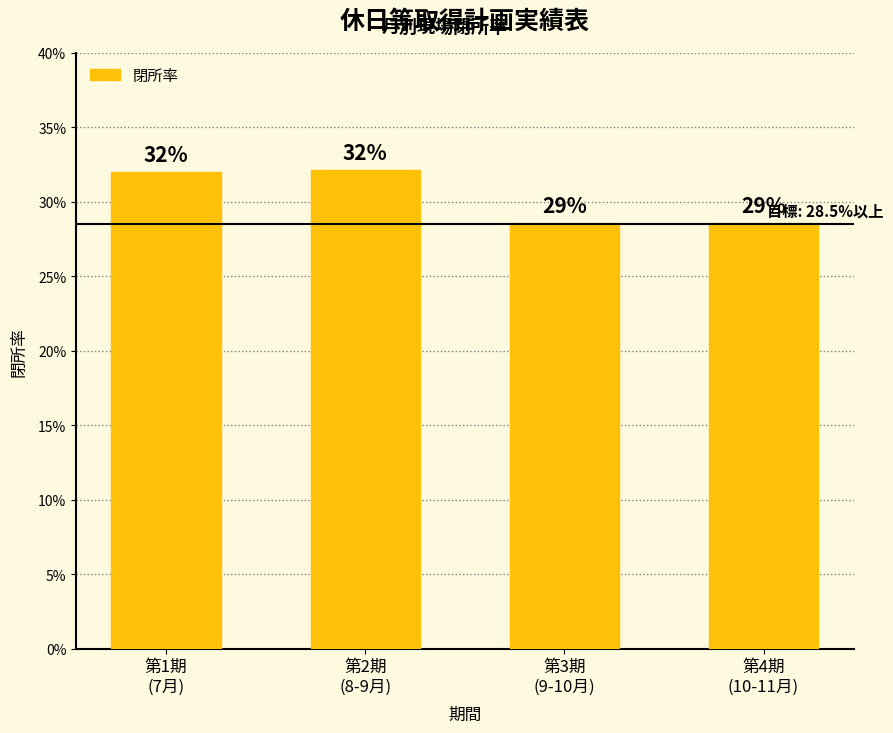

What is the maximum value shown in the chart?

0.3